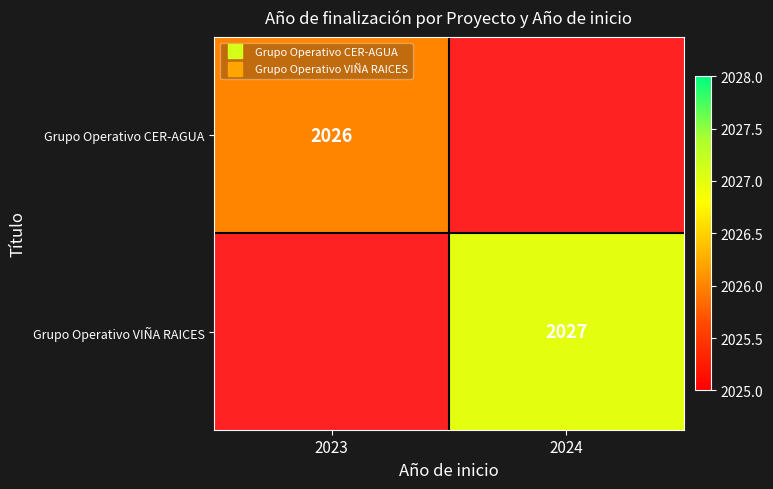

How many series are shown in this chart?

2